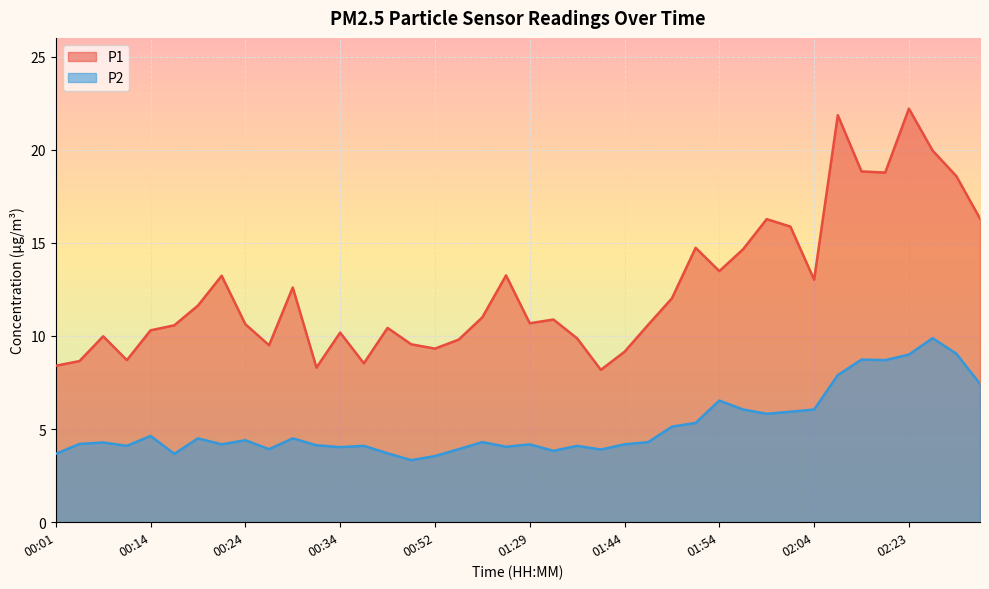

Which series has the largest total across all categories?

P1